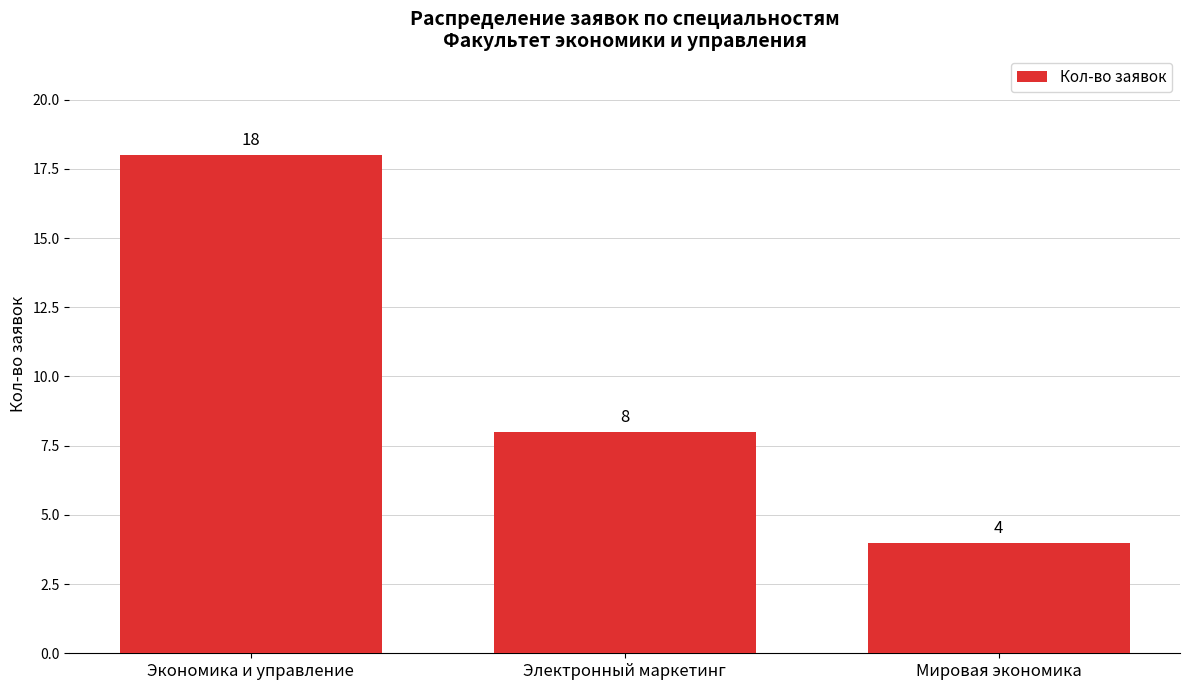

Read the value at Экономика и управление, to the nearest 10.

20